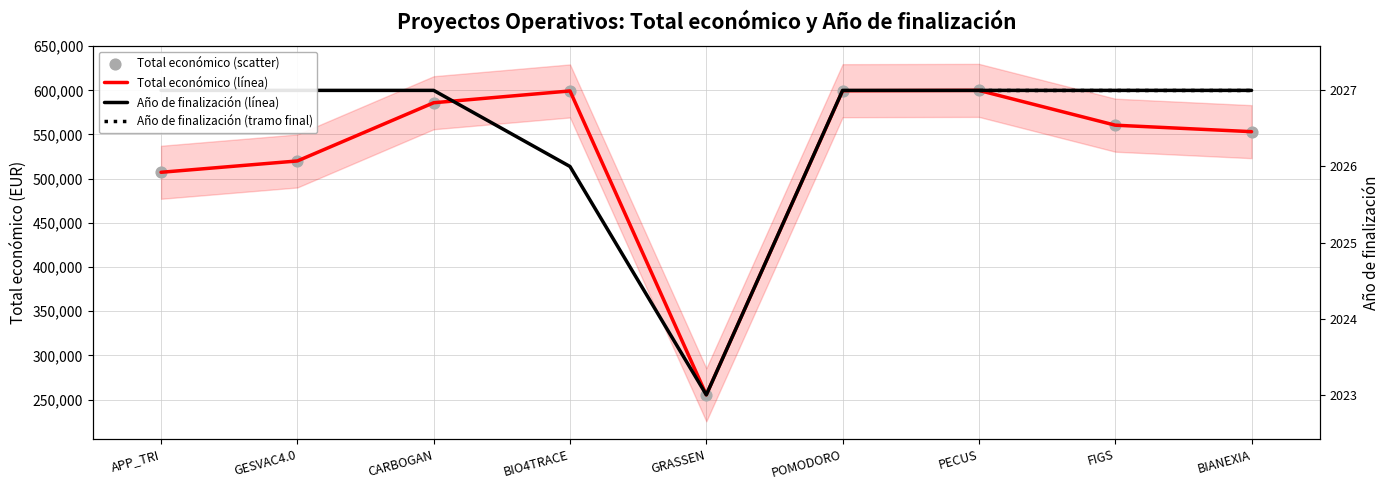

What are all the series names shown in the legend?

Total económico, Año de finalización